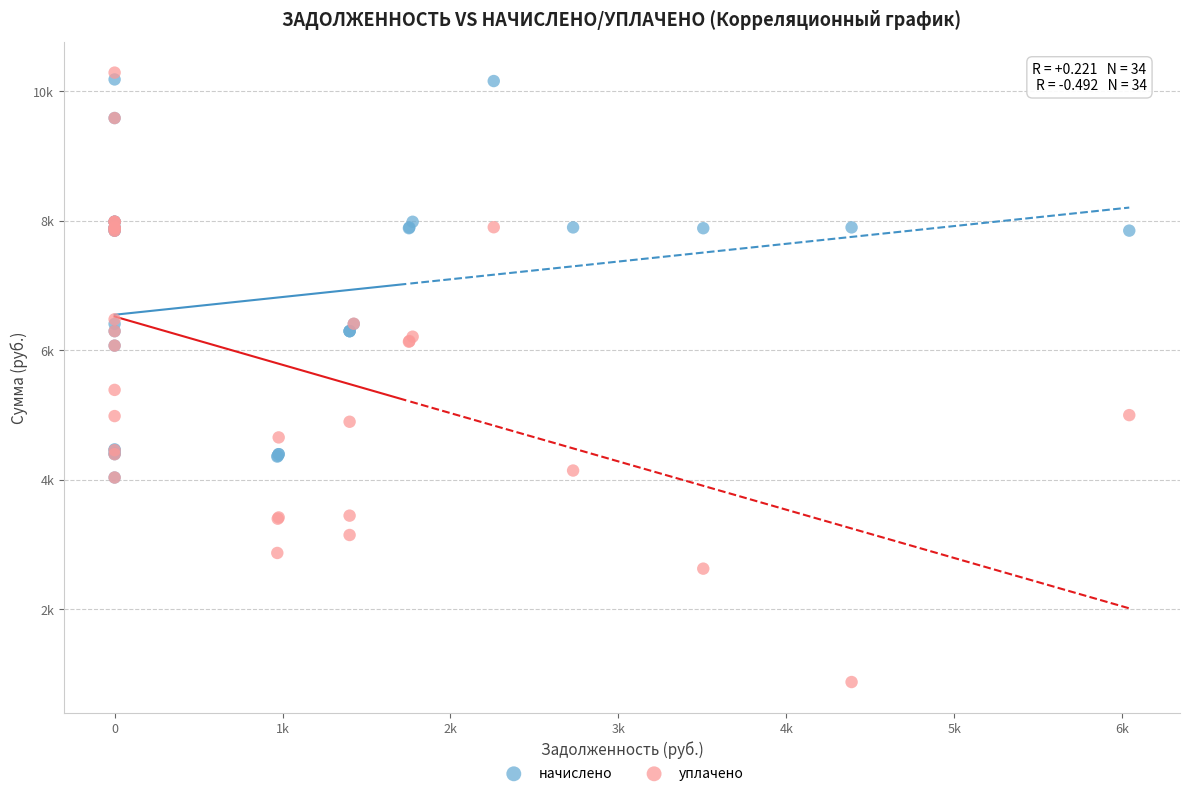

What are all the series names shown in the legend?

начислено, уплачено